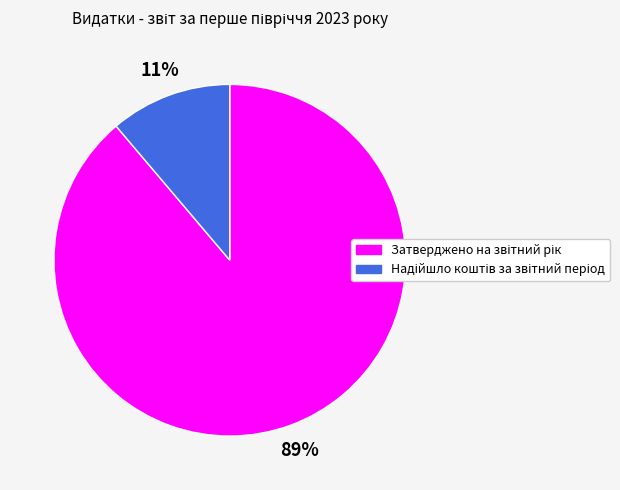

To the nearest percent, what is the difference between the largest and smallest slice percentages?

78%